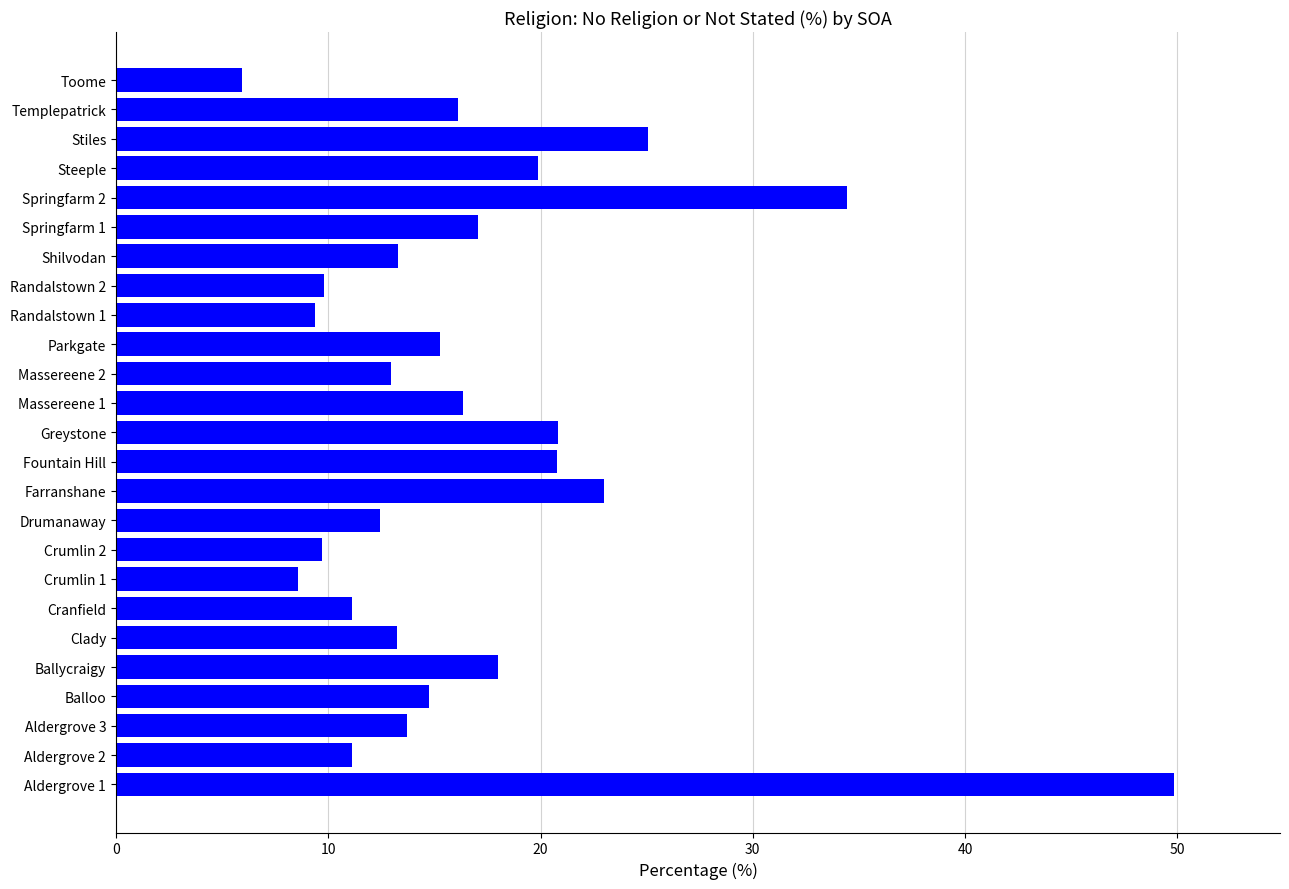

What is the change in value from Shilvodan to Springfarm 1?

+3.8